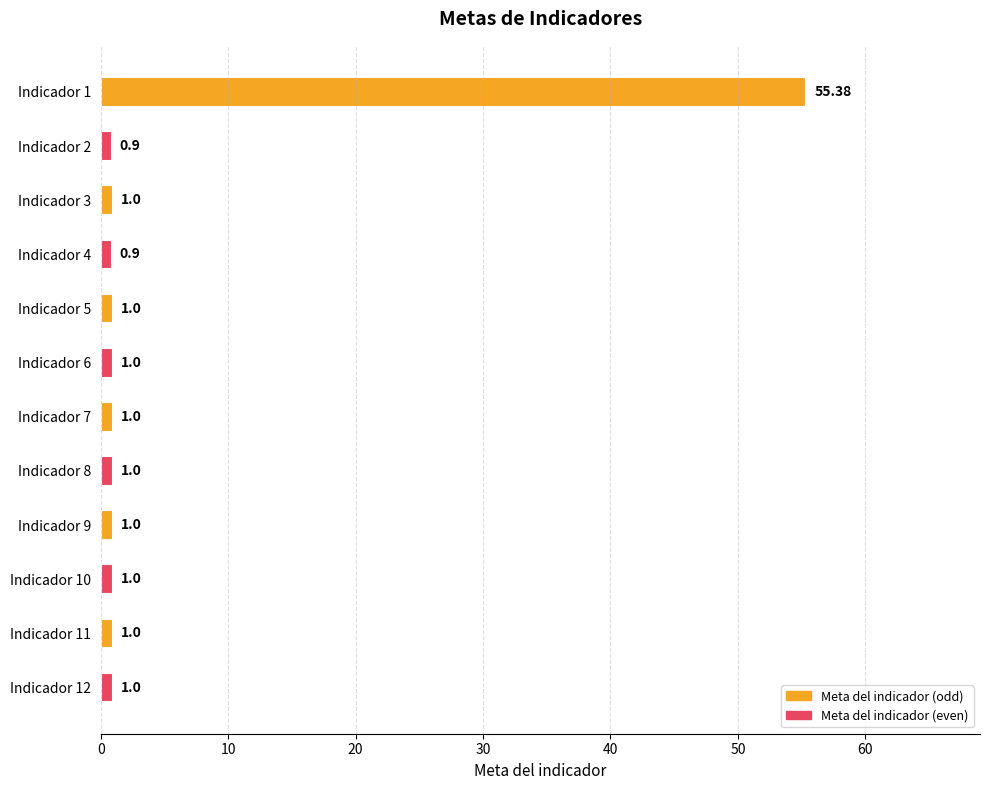

How many bars are there in total?

12